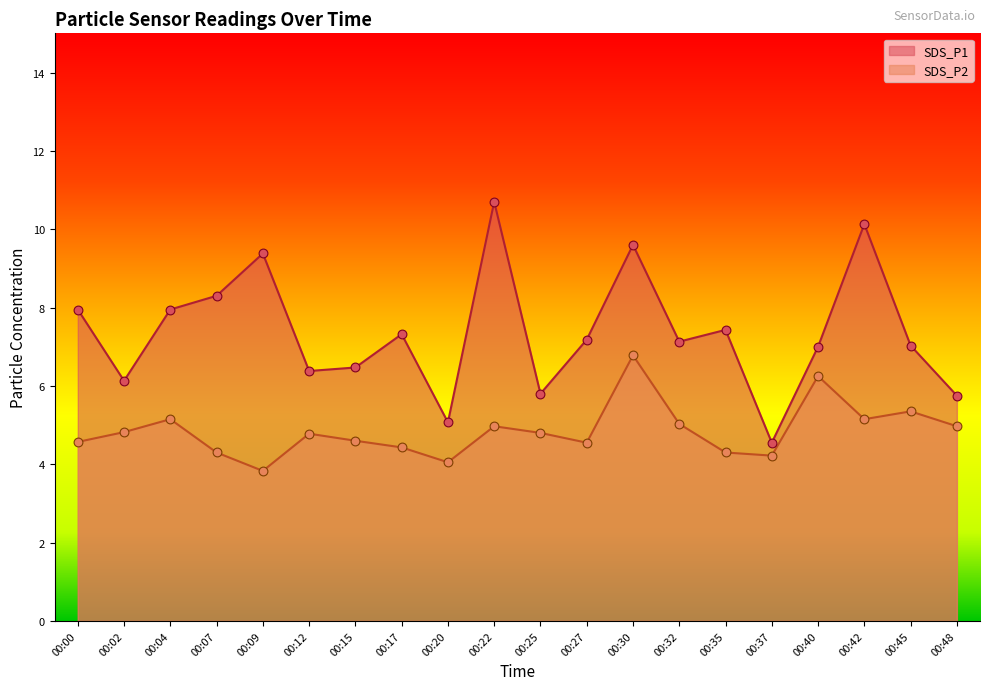

Is the value of SDS_P2 at 00:22 greater than the value of SDS_P1 at 00:02?

No